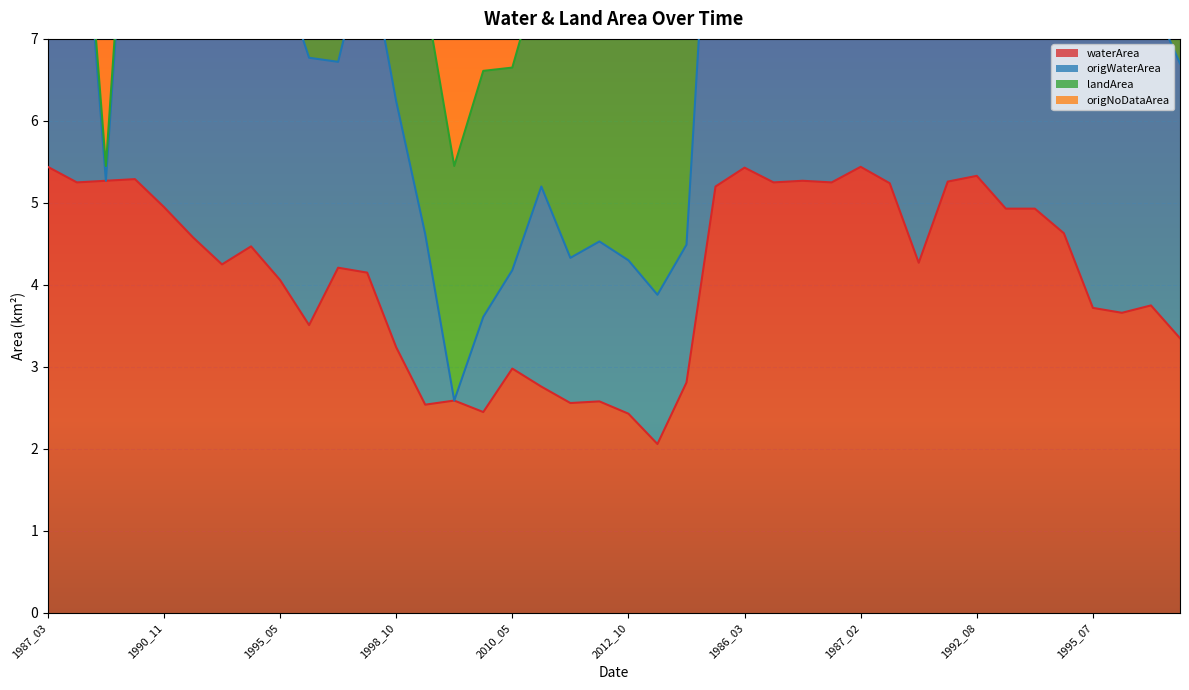

Which series has the widest spread of values?

origWaterArea